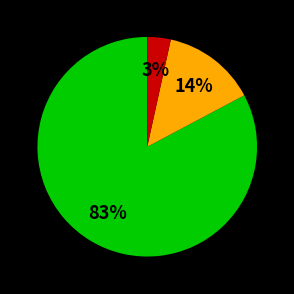

How many segments does this pie chart have?

3